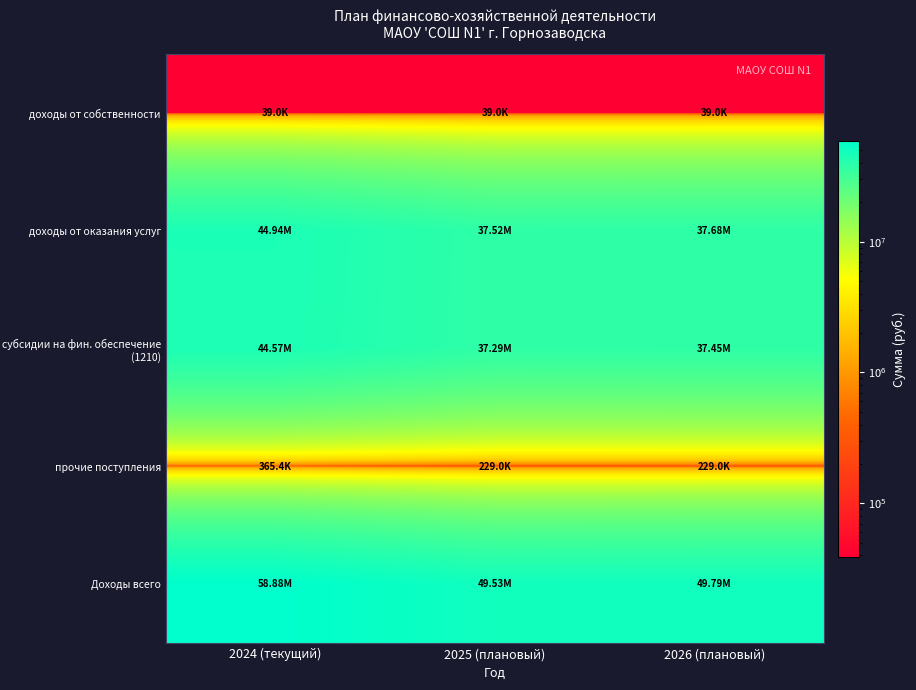

Reading left to right, extract all data points from this chart.

доходы от собственности: 2024 (текущий)=39005.0	2025 (плановый)=39005.0	2026 (плановый)=39005.0
доходы от оказания услуг: 2024 (текущий)=44939807.6	2025 (плановый)=37522400.0	2026 (плановый)=37678300.0
субсидии на фин. обеспечение (1210): 2024 (текущий)=44574430.0	2025 (плановый)=37293400.0	2026 (плановый)=37449300.0
прочие поступления: 2024 (текущий)=365377.6	2025 (плановый)=229000.0	2026 (плановый)=229000.0
Доходы всего: 2024 (текущий)=58883856.0	2025 (плановый)=49526687.3	2026 (плановый)=49792738.8